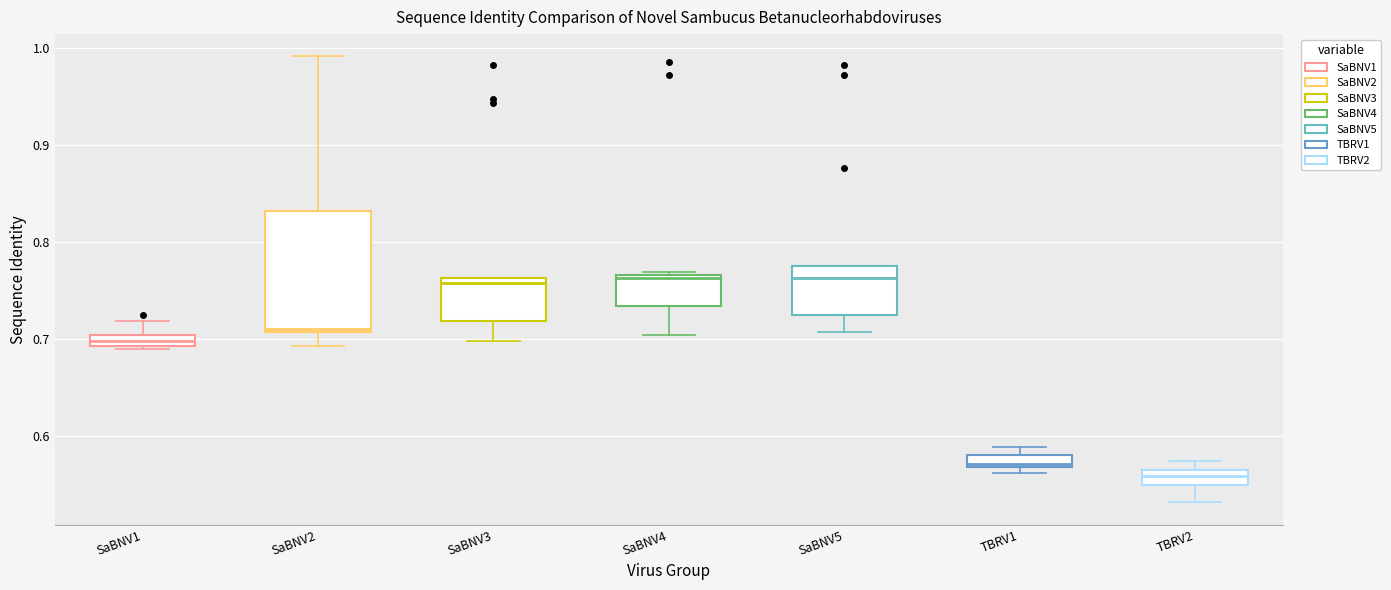

Which box's median line is the lowest?

TBRV2